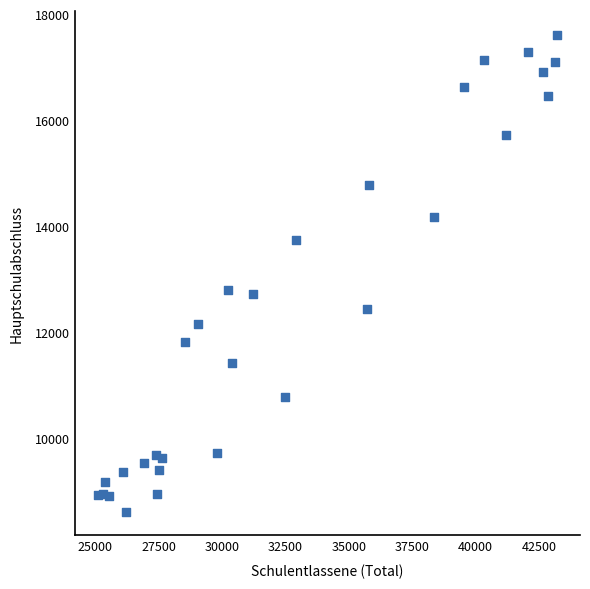

What is the range of Y values (max minus min)?

8988